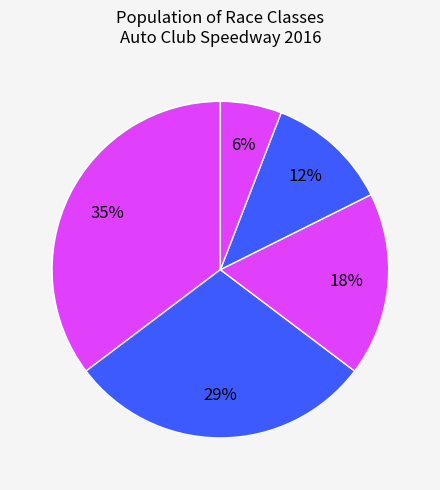

How many slices are in this pie chart?

5